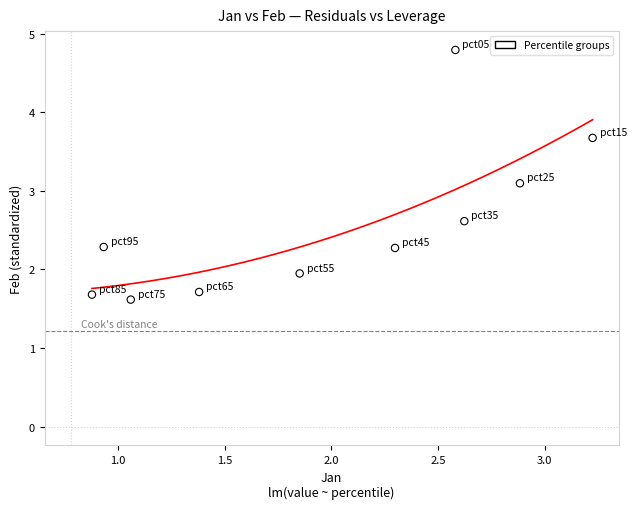

What Y value in the scatter plot is closest to 3?

3.1